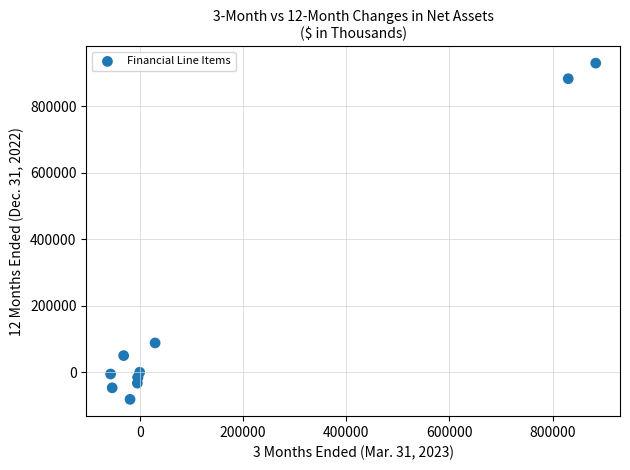

What Y value in the scatter plot is closest to 424468?

88205